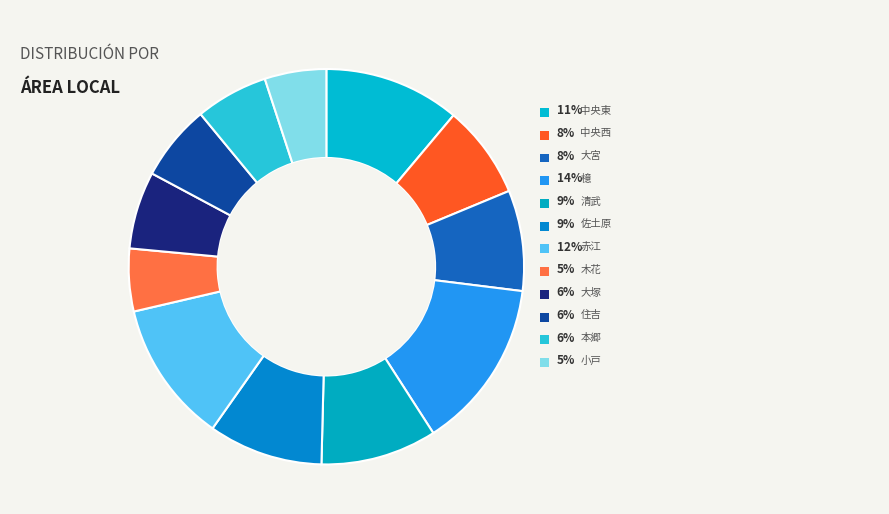

Is there any slice that represents more than half of the pie?

No